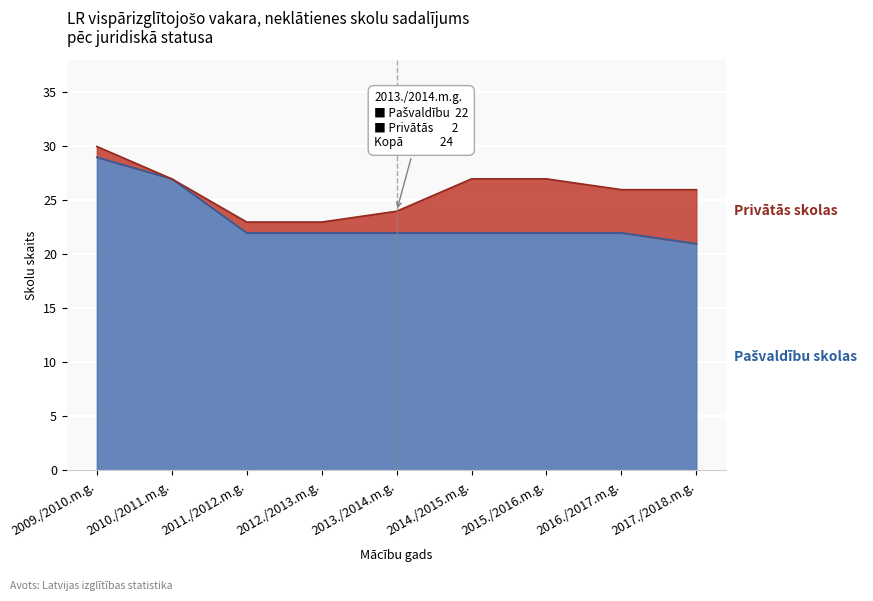

What is the average value?

23